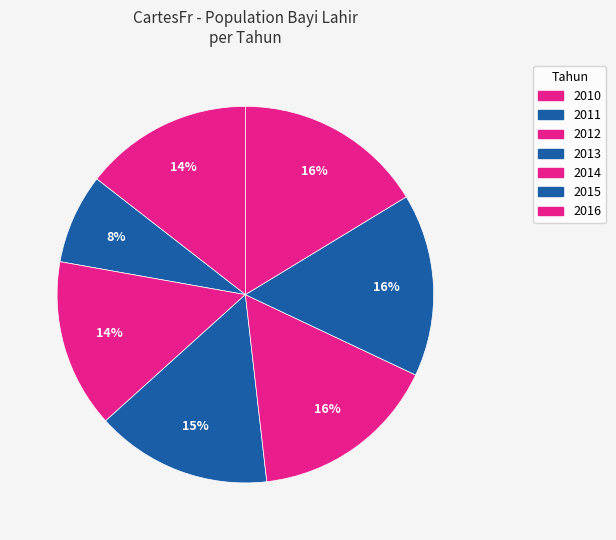

Is it true that 2015 is 16% of the pie?

True